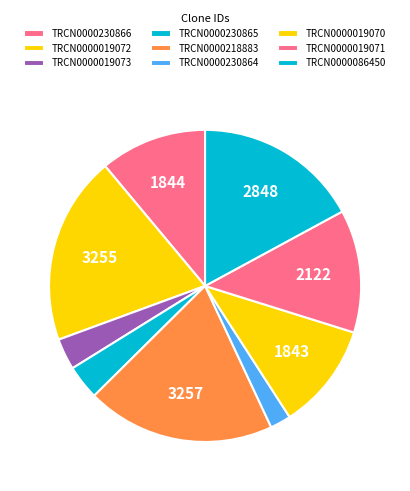

Rank the categories by value from lowest to highest.

TRCN0000230864, TRCN0000019073, TRCN0000230865, TRCN0000019070, TRCN0000230866, TRCN0000019071, TRCN0000086450, TRCN0000019072, TRCN0000218883